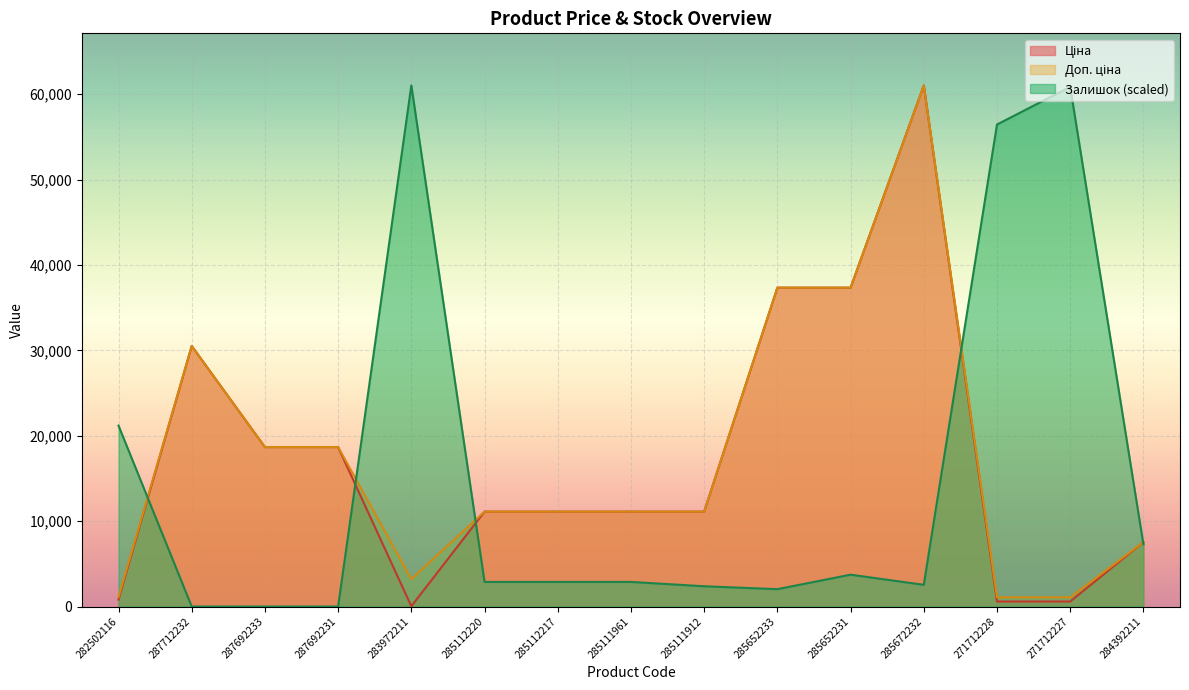

Between 287692233 and 285111961, which series saw the biggest shift?

Ціна